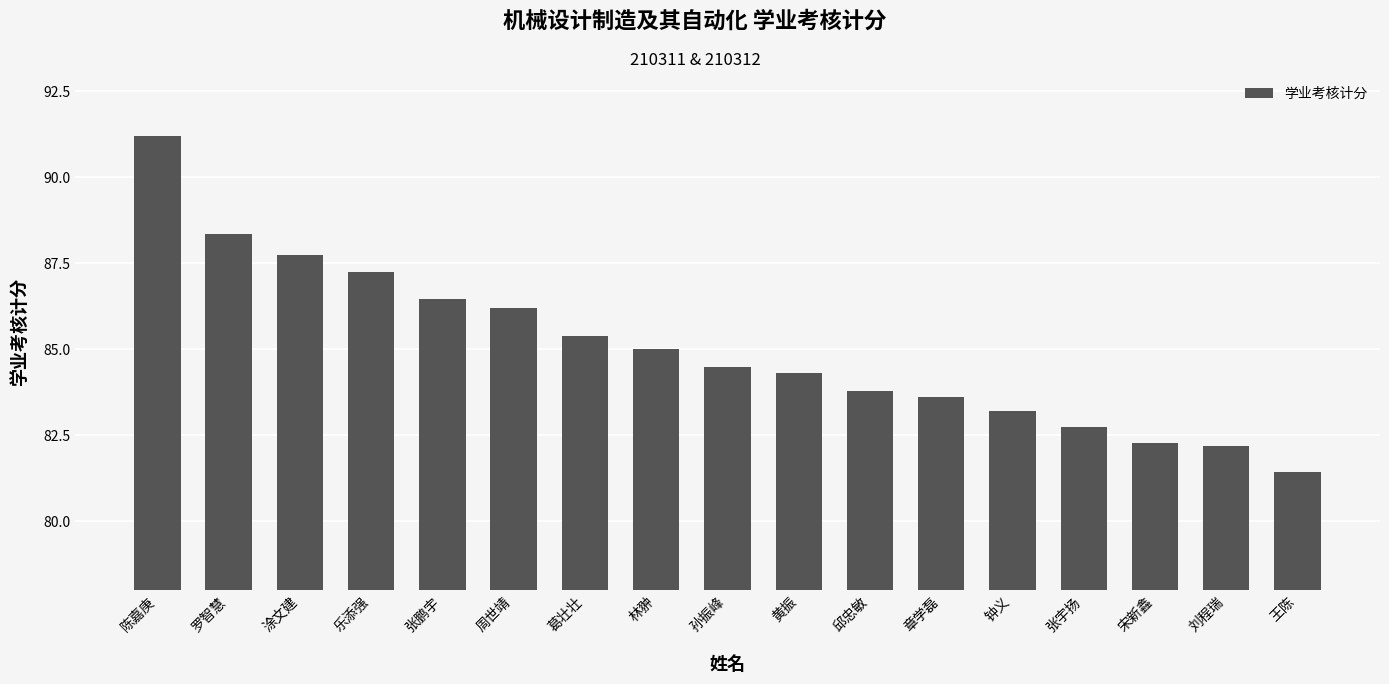

What is the label of the 13th bar from the left?

钟义